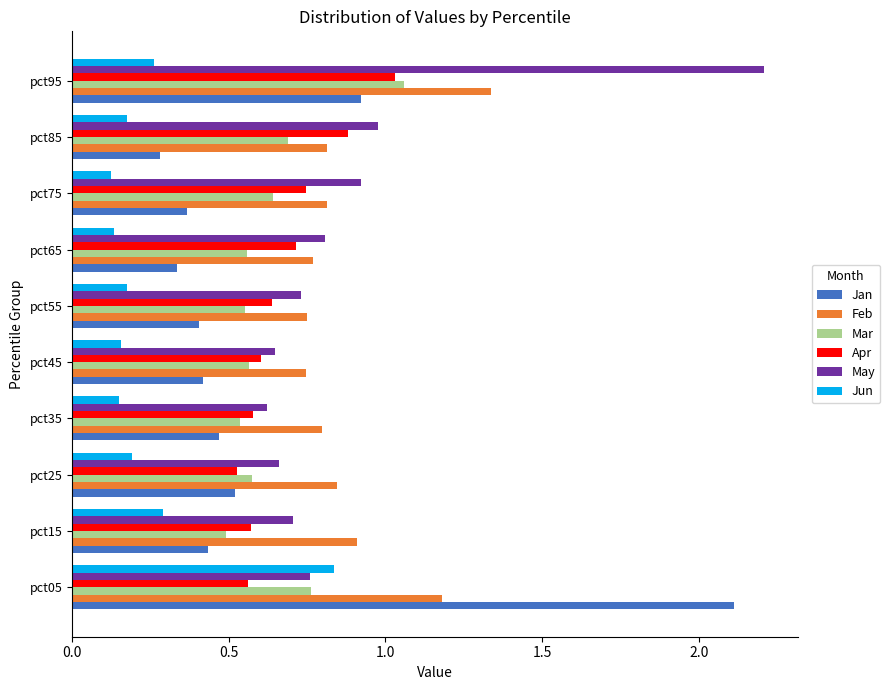

What is the sum of all Mar values?

6.4